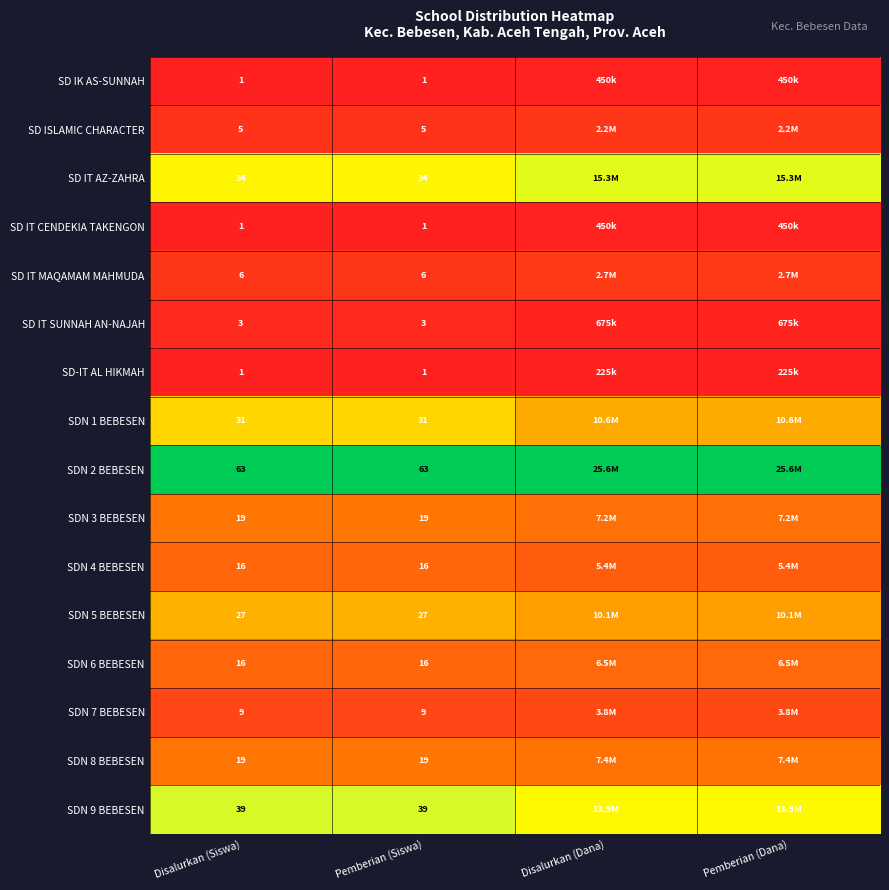

At how many categories does at least one series exceed 0?

4